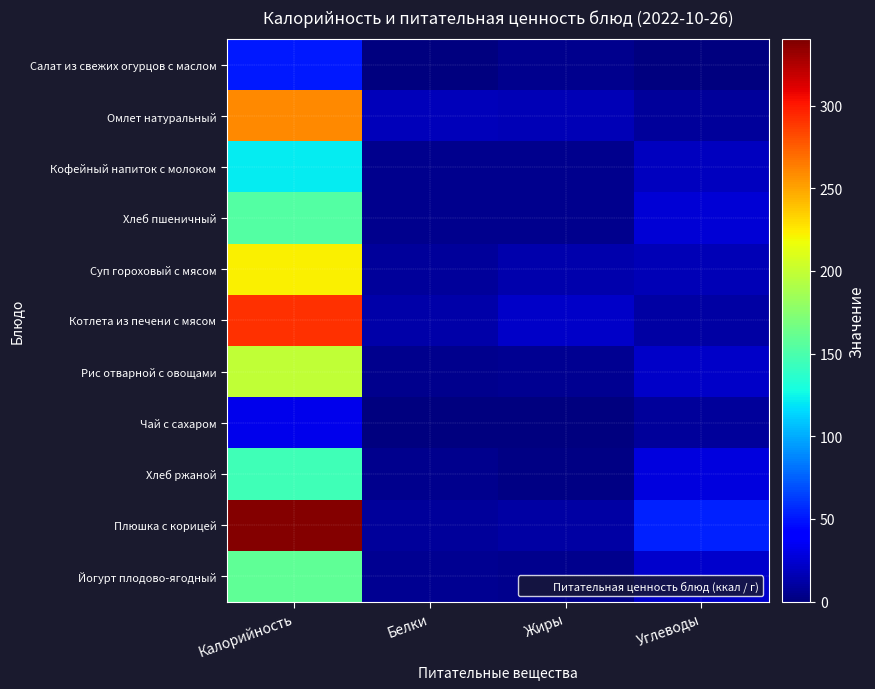

Reading left to right, transcribe all the data shown in this chart.

Салат из свежих огурцов с маслом: Калорийность=51.5	Белки=0.4	Жиры=5.0	Углеводы=1.1
Омлет натуральный: Калорийность=260.0	Белки=18.0	Жиры=17.0	Углеводы=9.0
Кофейный напиток с молоком: Калорийность=121.0	Белки=4.0	Жиры=4.0	Углеводы=19.0
Хлеб пшеничный: Калорийность=154.0	Белки=4.0	Жиры=4.0	Углеводы=26.0
Суп гороховый с мясом: Калорийность=223.0	Белки=8.0	Жиры=14.0	Углеводы=17.0
Котлета из печени с мясом: Калорийность=292.0	Белки=12.0	Жиры=22.0	Углеводы=11.0
Рис отварной с овощами: Калорийность=198.0	Белки=4.0	Жиры=6.0	Углеводы=22.0
Чай с сахаром: Калорийность=32.0	Белки=0.0	Жиры=0.0	Углеводы=8.0
Хлеб ржаной: Калорийность=146.0	Белки=4.0	Жиры=2.0	Углеводы=28.0
Плюшка с корицей: Калорийность=338.0	Белки=8.0	Жиры=11.0	Углеводы=54.0
Йогурт плодово-ягодный: Калорийность=158.6	Белки=5.8	Жиры=5.0	Углеводы=22.6